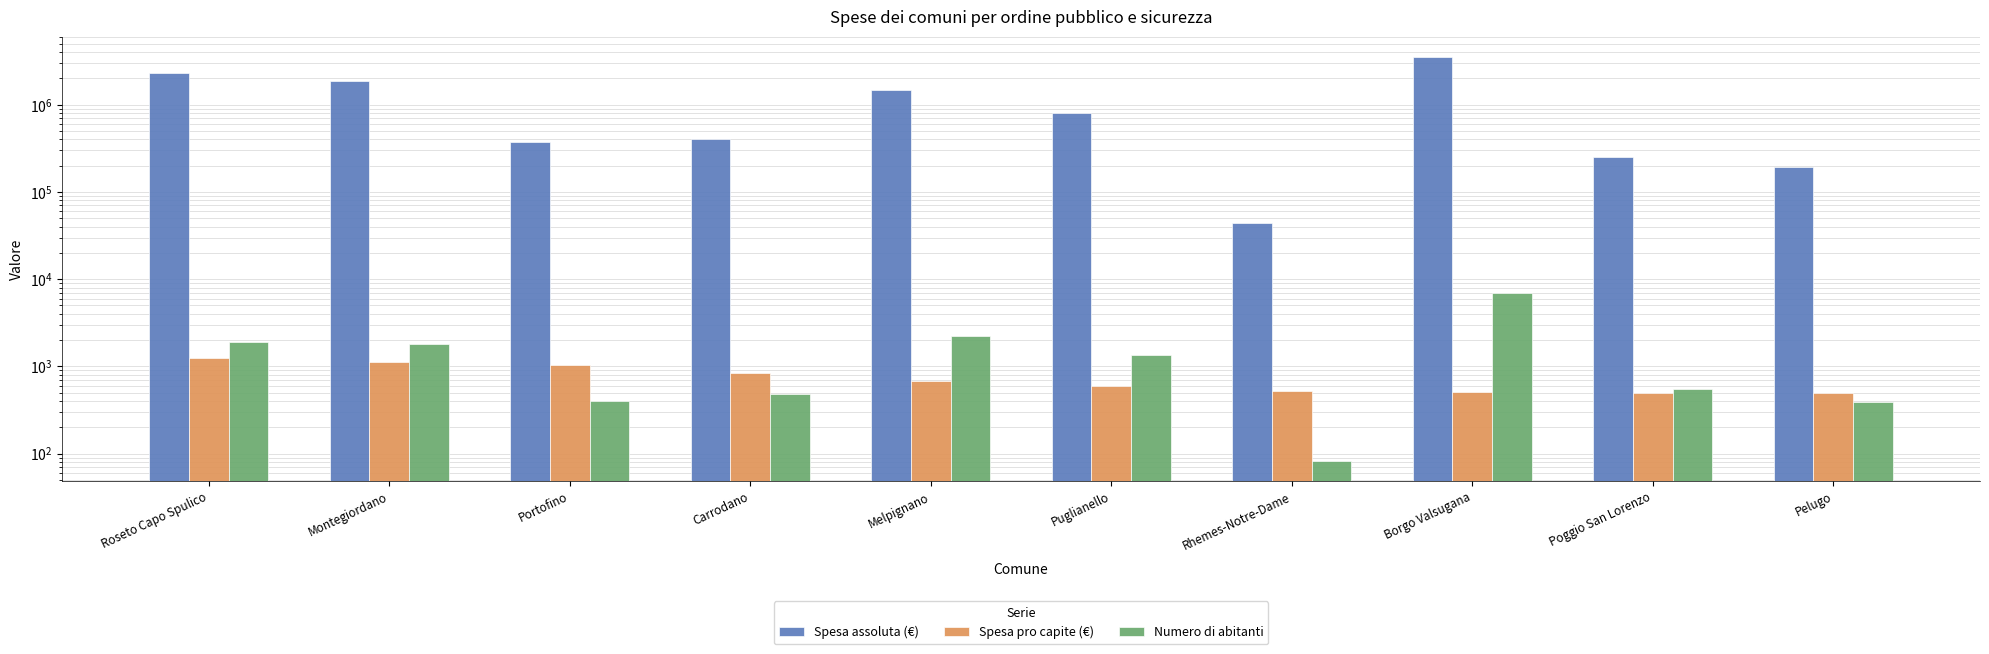

At which category is the sum across all series the highest?

Borgo Valsugana